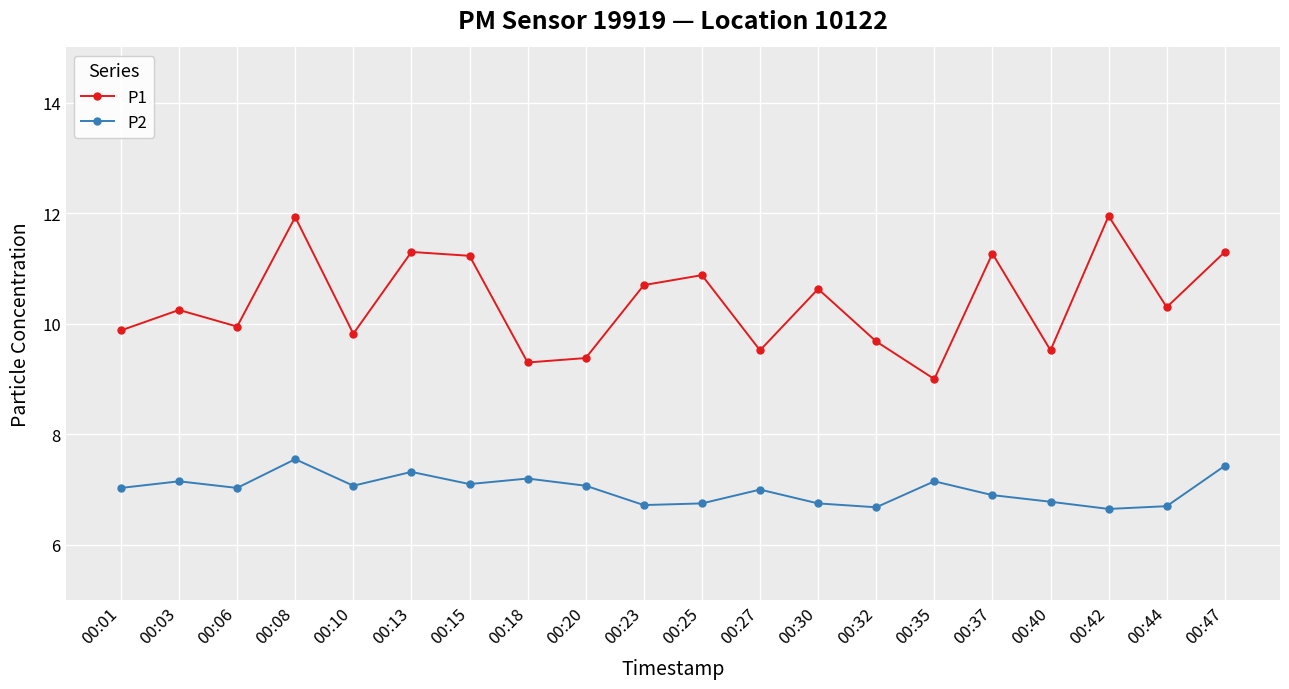

What is the minimum value for P1?

9.0